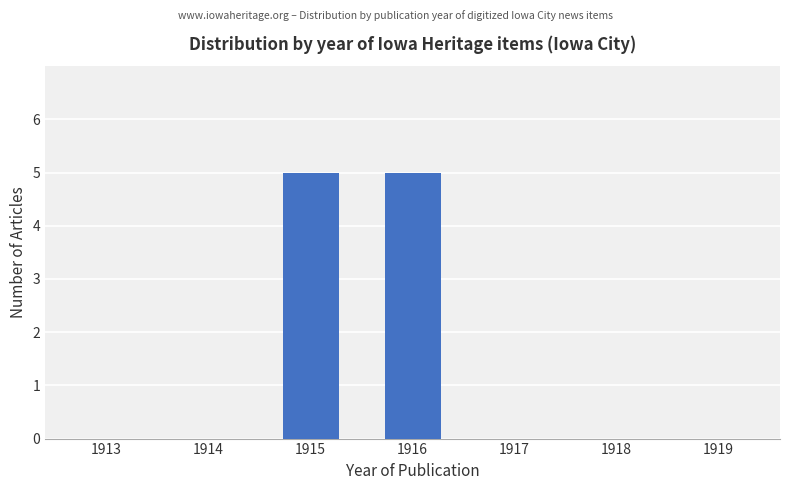

What is the sum of all values?

10